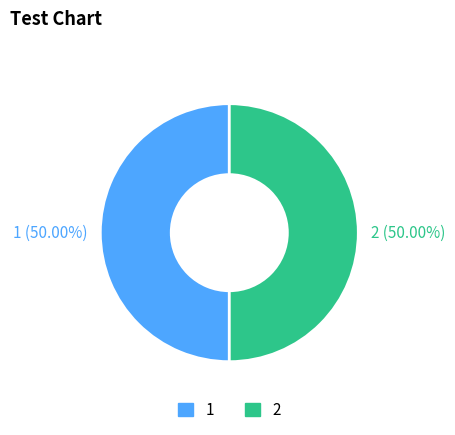

Is the sum of 1 (50.00%) and 2 (50.00%) greater than half?

Yes